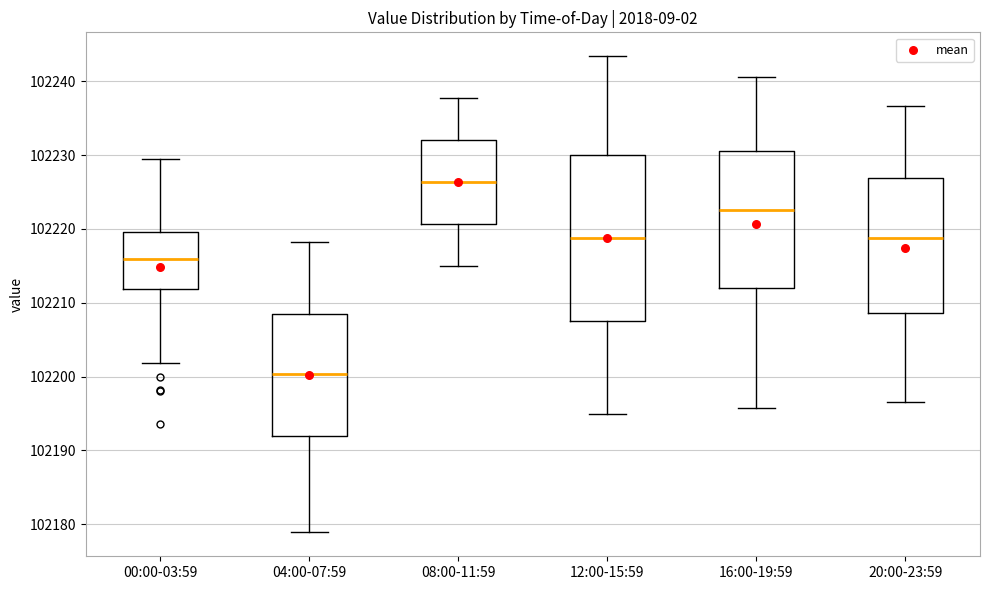

Reading left to right, transcribe this box plot: for each box, give where its median line is, the range the box spans, and where its two whiskers end, as read against the y-axis. The values are not printed on the chart, so give them approximately, as read against the axis.

00:00-03:59: median 102216, box 102212 to 102220, whiskers 102202 to 102229
04:00-07:59: median 102200, box 102192 to 102208, whiskers 102179 to 102218
08:00-11:59: median 102226, box 102221 to 102232, whiskers 102215 to 102238
12:00-15:59: median 102219, box 102208 to 102230, whiskers 102195 to 102243
16:00-19:59: median 102223, box 102212 to 102231, whiskers 102196 to 102241
20:00-23:59: median 102219, box 102209 to 102227, whiskers 102197 to 102237